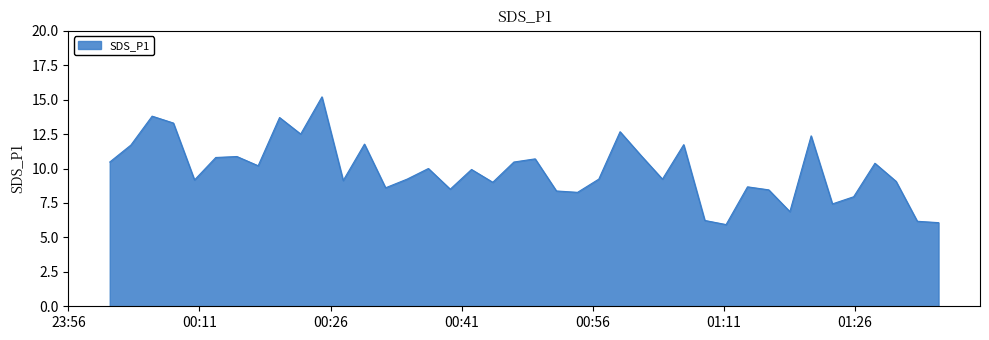

What is the difference between the maximum and minimum values?

9.3